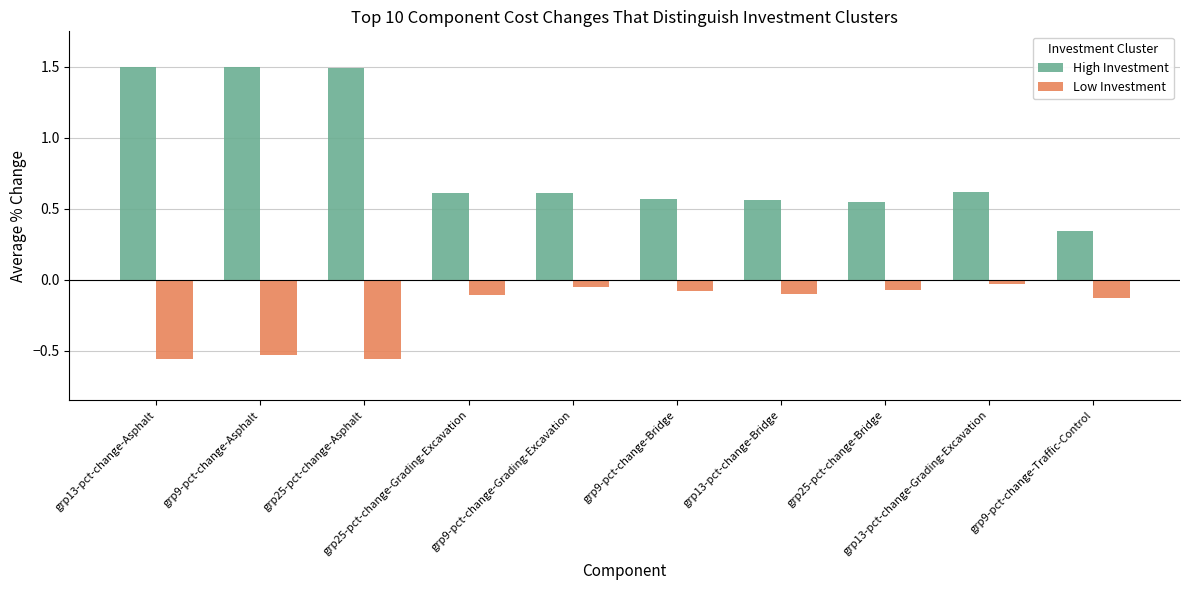

What position from the left is grp13-pct-change-Asphalt?

1